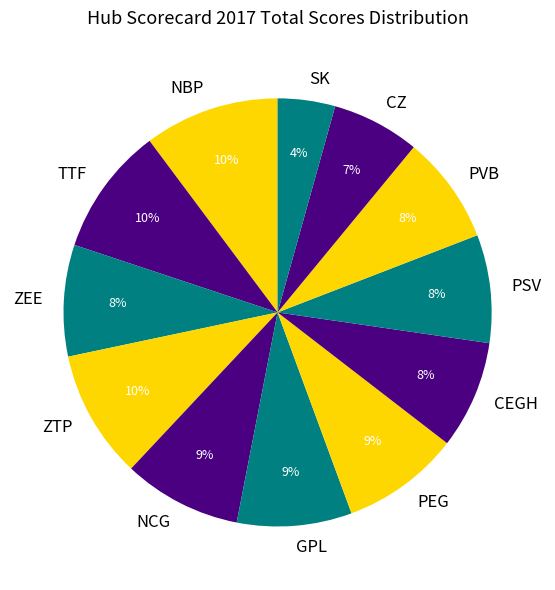

Does any single category account for the majority?

No